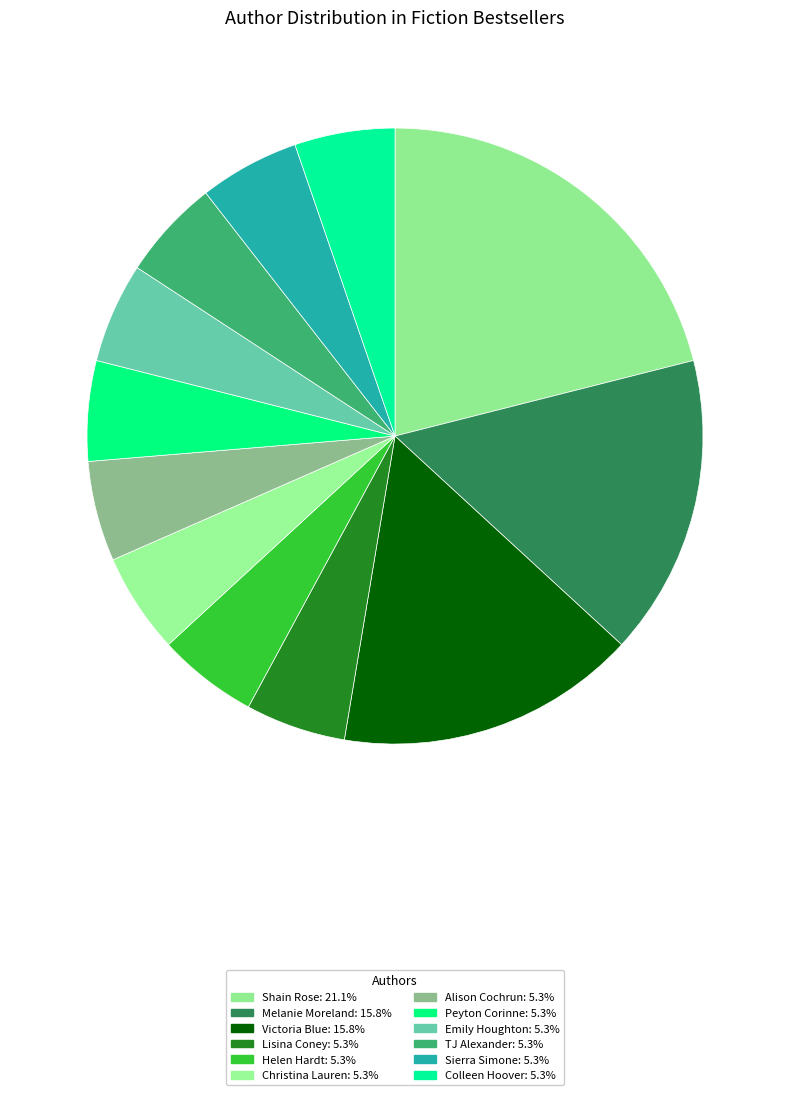

Which category has the smallest portion of the pie?

Lisina Coney